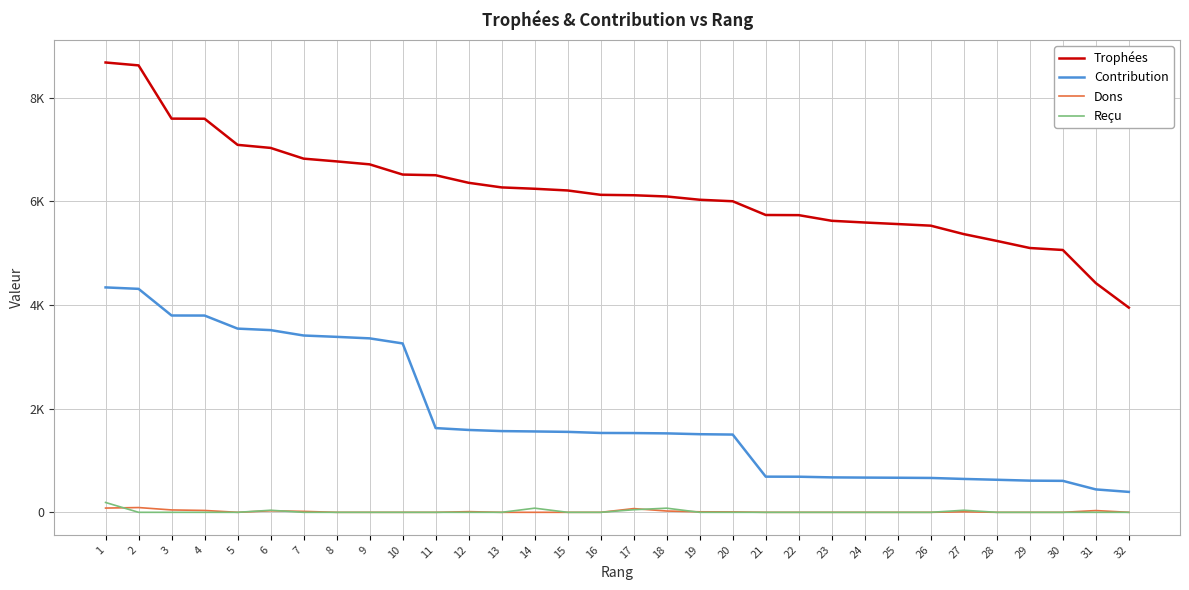

What is the greatest value displayed?

8678